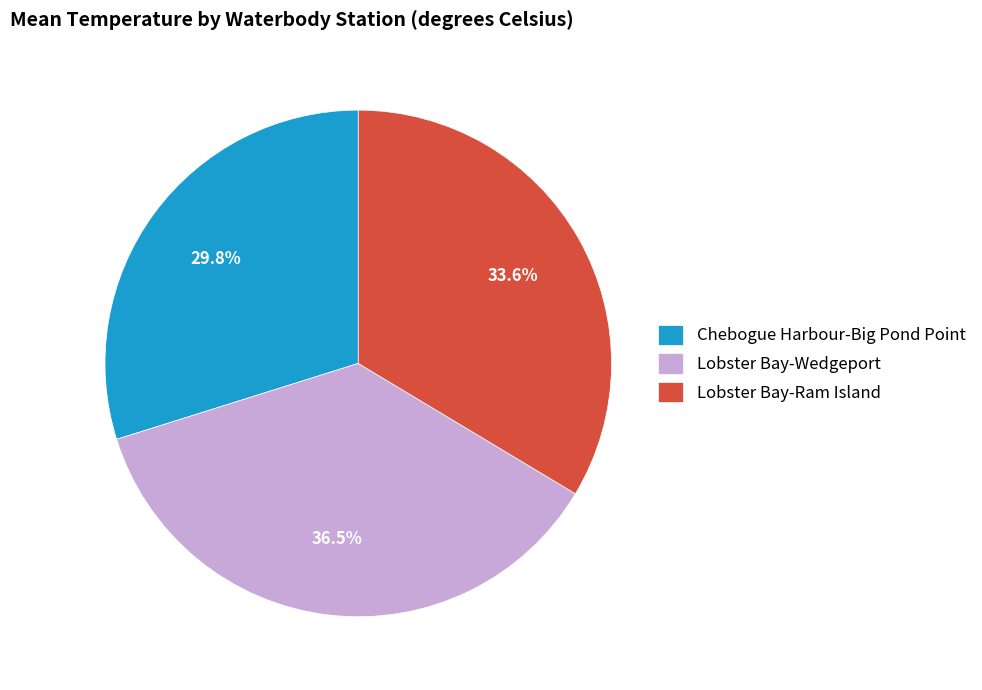

Approximately how many times larger is the value at Lobster Bay-Ram Island compared to Chebogue Harbour-Big Pond Point?

1.1